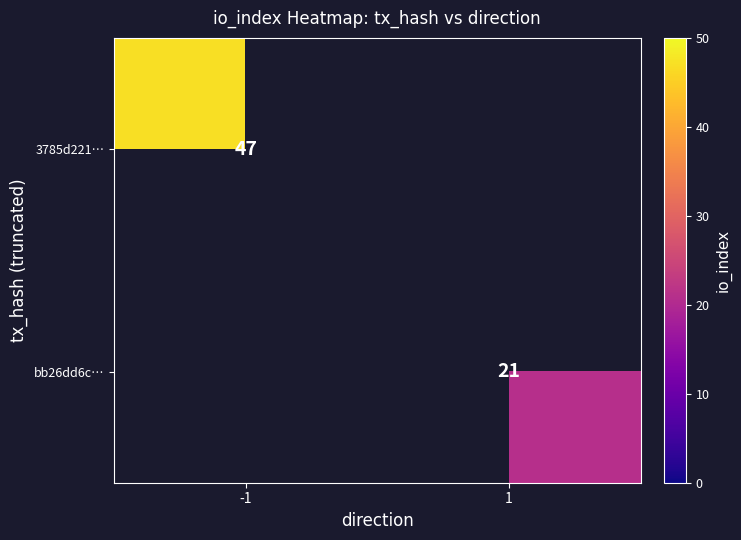

True or false: 3785d221… has a value of 47 at -1.

True